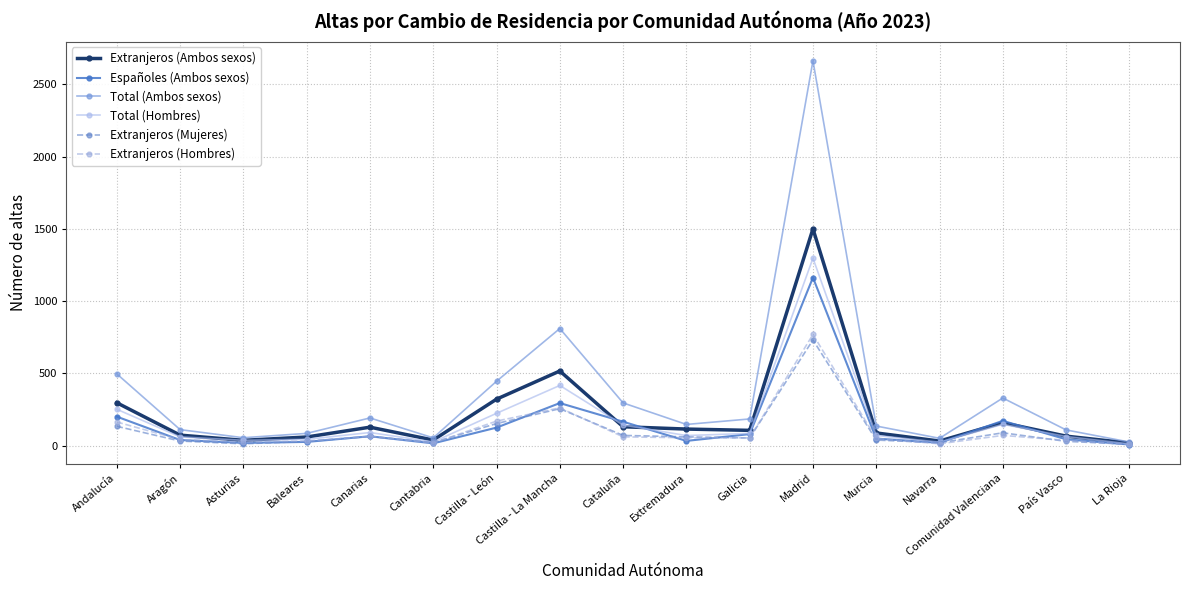

True or false: Extranjeros (Hombres) and Españoles (Ambos sexos) cross at least once.

True